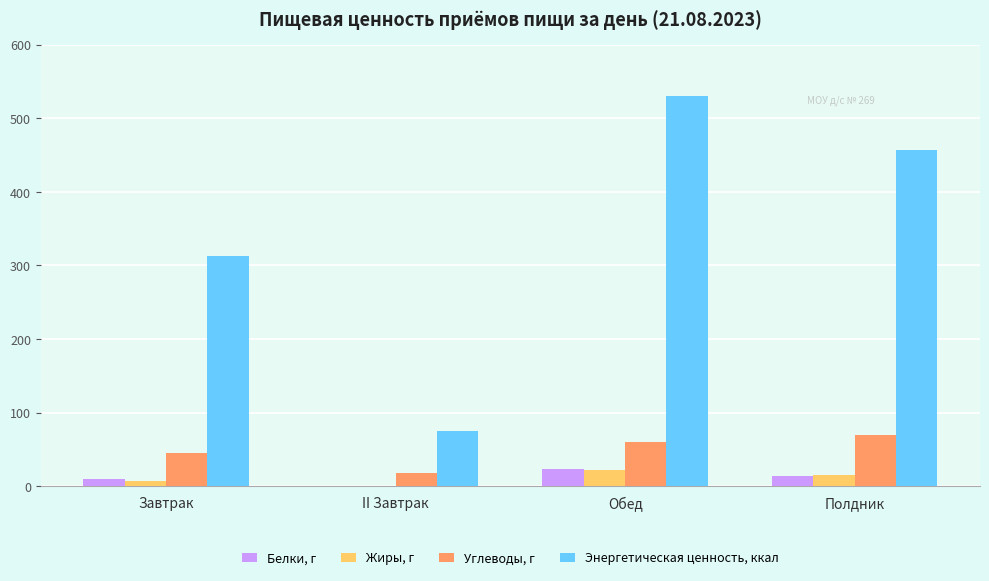

The Углеводы, г series shows 17.7 at II Завтрак. True or false?

True